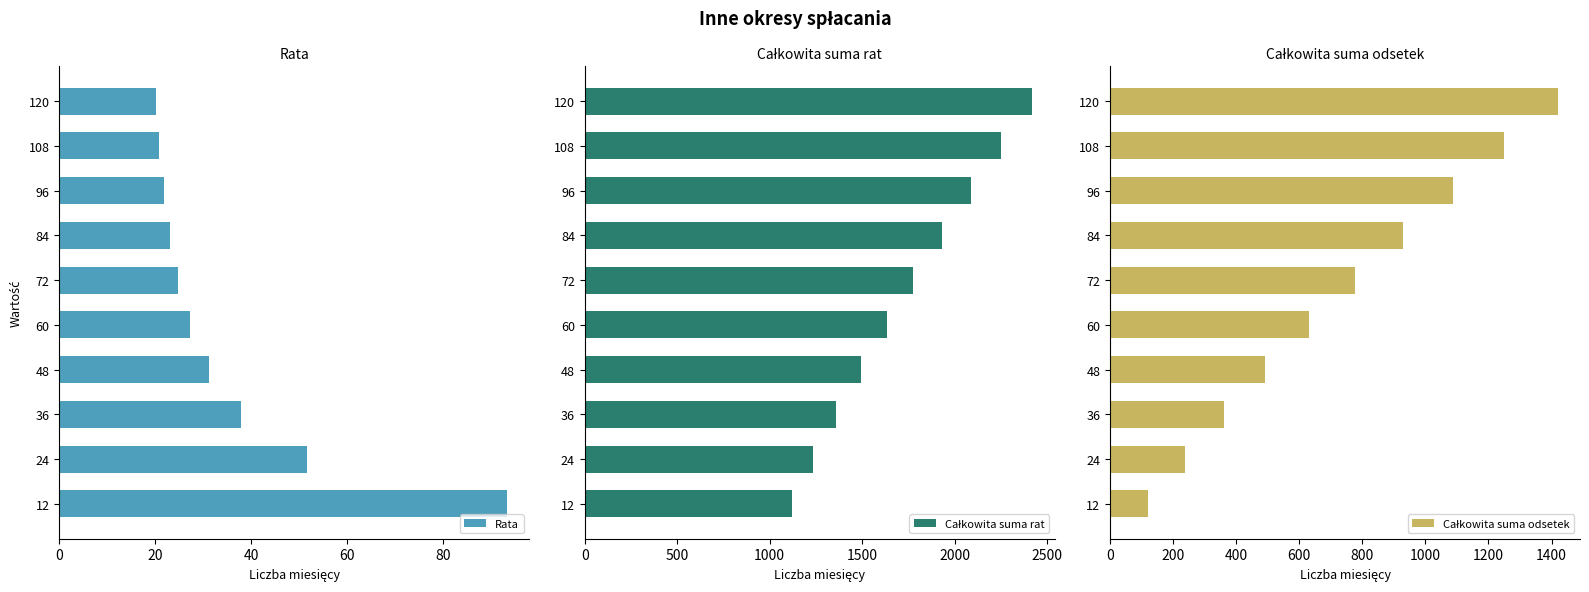

Which series has the largest range (max minus min)?

Całkowita suma rat